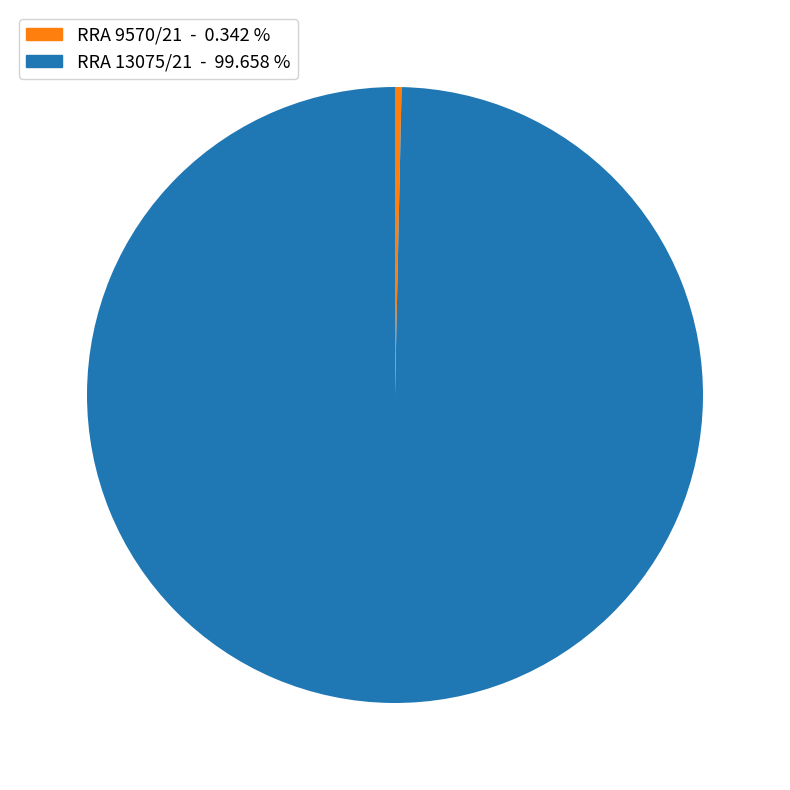

Rank the categories by value from lowest to highest.

RRA 9570/21, RRA 13075/21